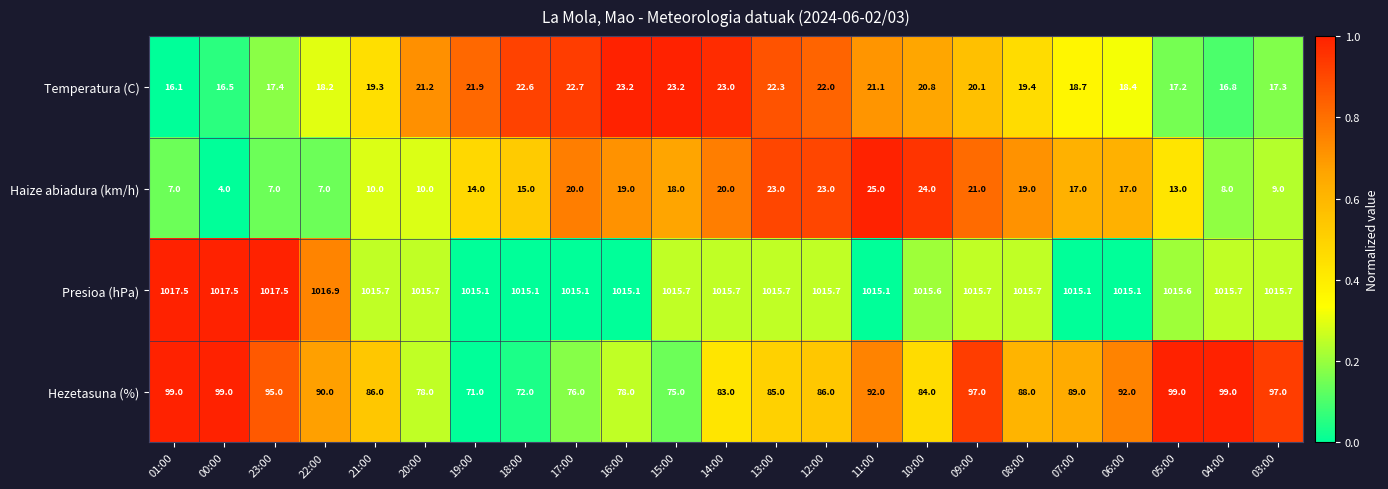

Rank the series at 04:00 from lowest to highest value.

Haize abiadura (km/h), Temperatura (C), Hezetasuna (%), Presioa (hPa)